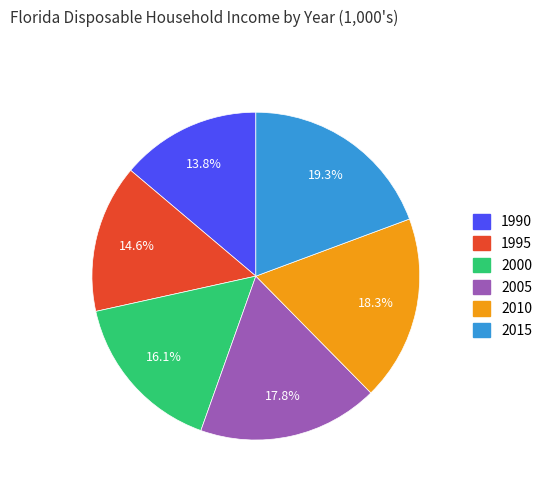

To the nearest percent, what portion does 1995 represent?

15%